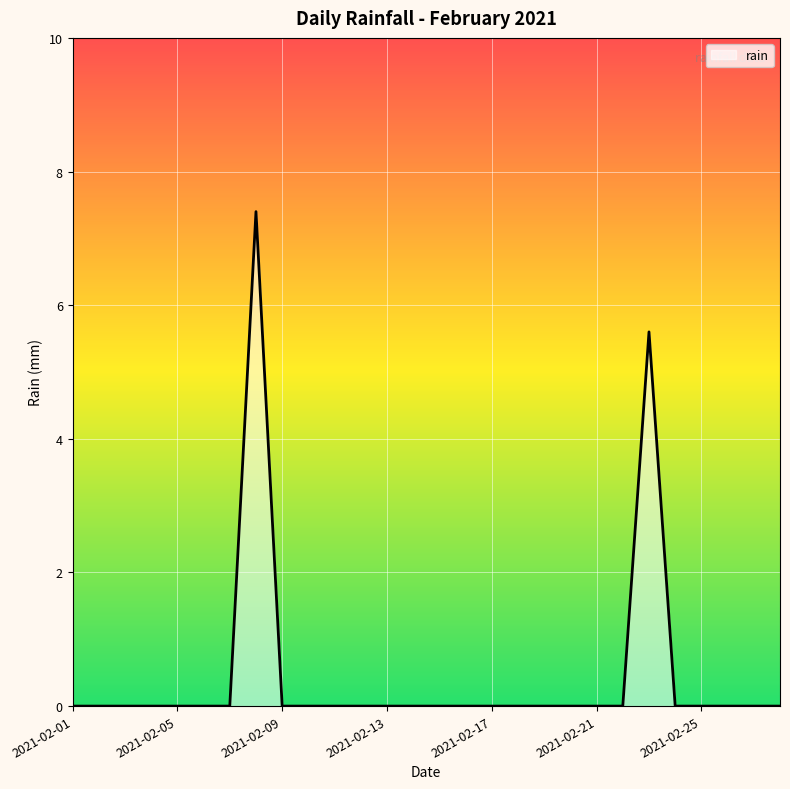

True or false: there are more than 1 points higher than both neighbors.

True